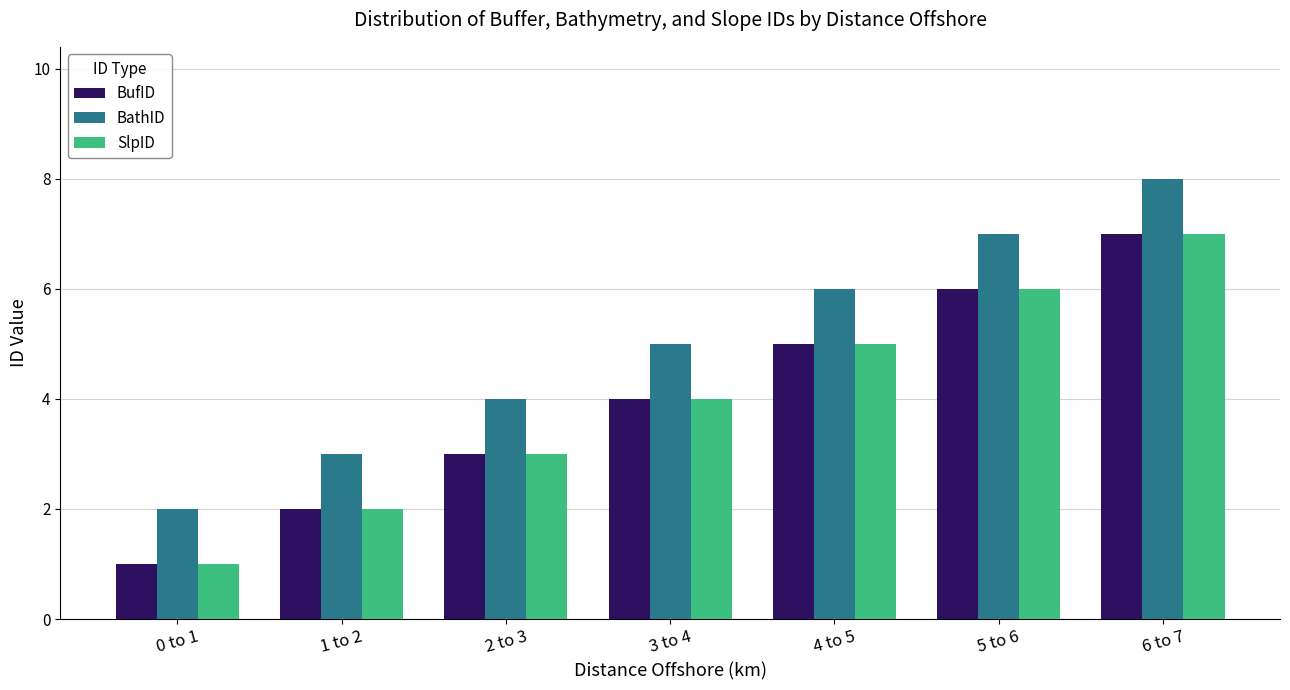

Reading right to left, what are all the values shown in this chart?

BufID: 7	6	5	4	3	2	1
BathID: 8	7	6	5	4	3	2
SlpID: 7	6	5	4	3	2	1